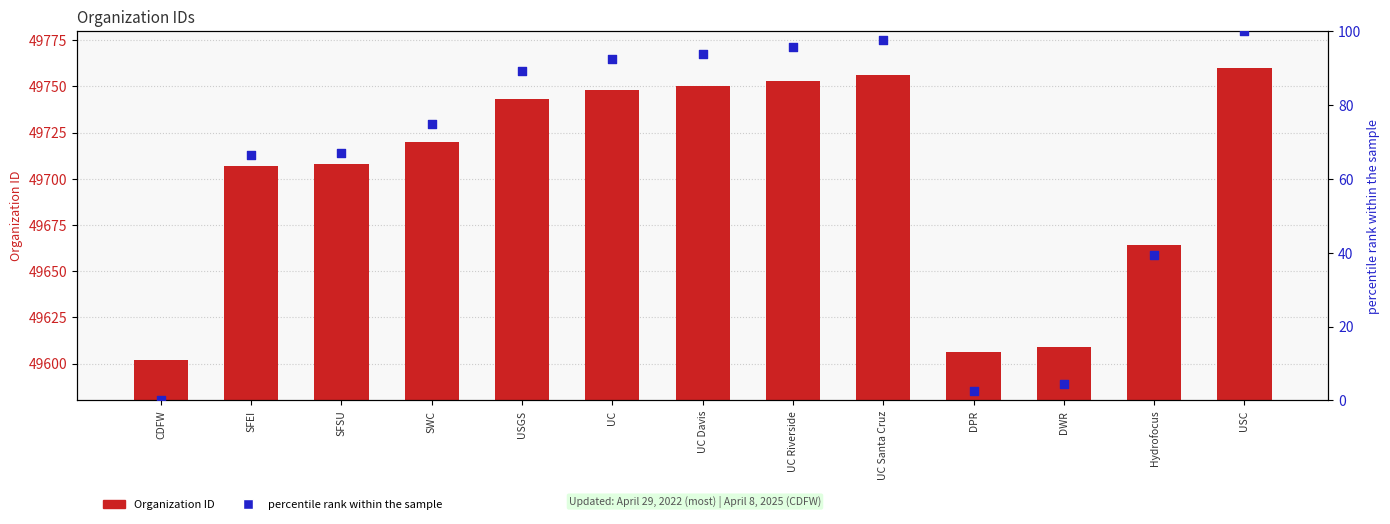

At how many categories does at least one series exceed 17275?

13